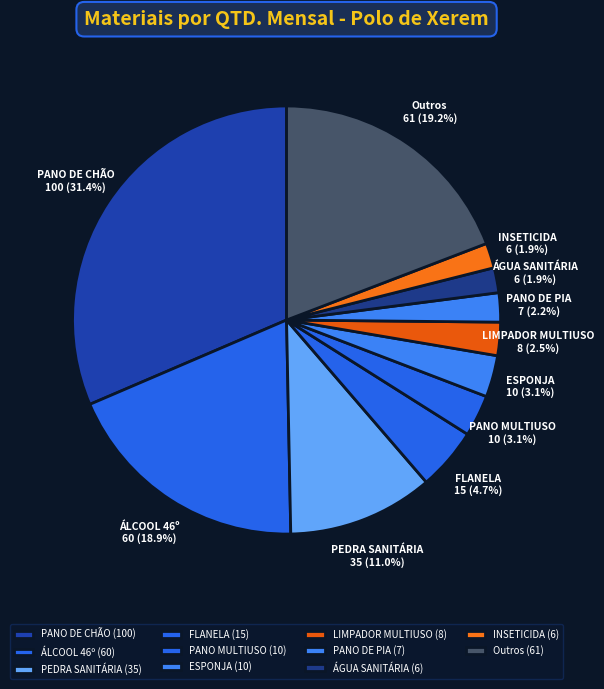

How many slices are in this pie chart?

11